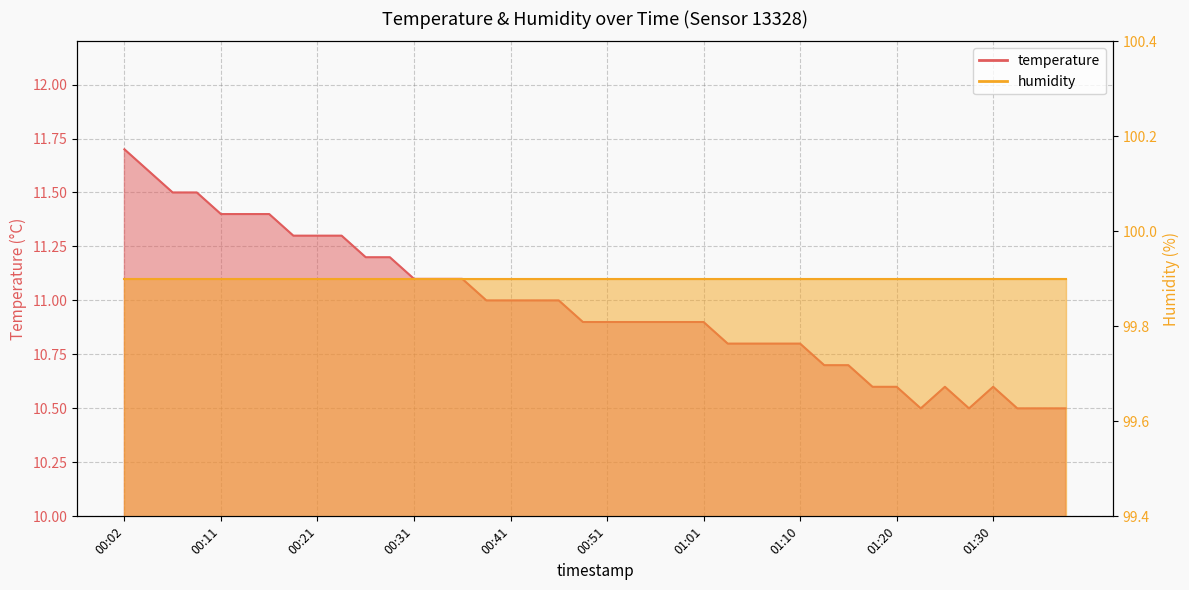

True or false: there are more than 2 points higher than both neighbors.

False